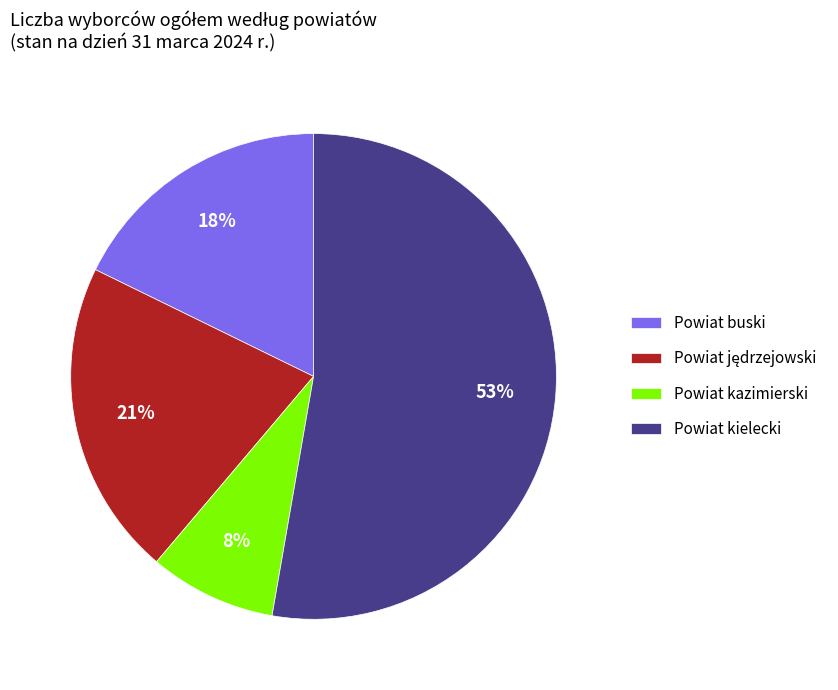

True or false: Powiat buski accounts for 32% of the total.

False